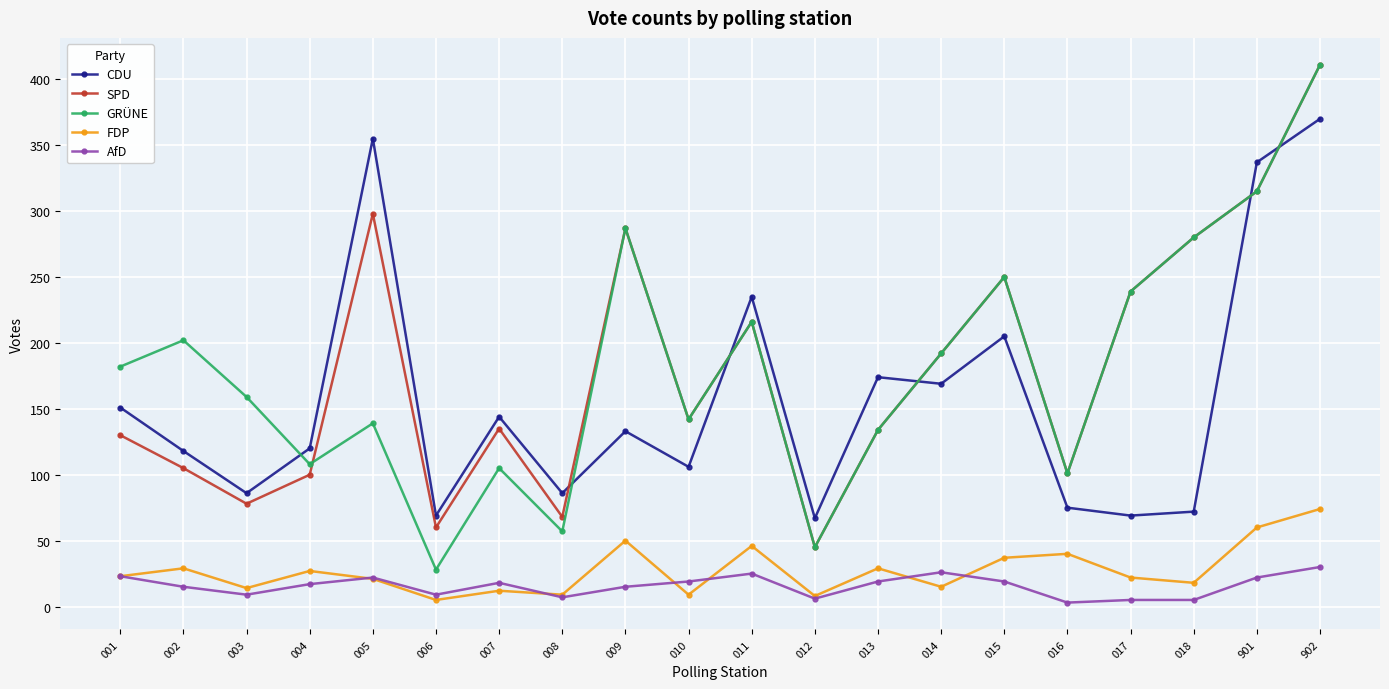

What is the difference between the AfD values at 018 and 002?

10